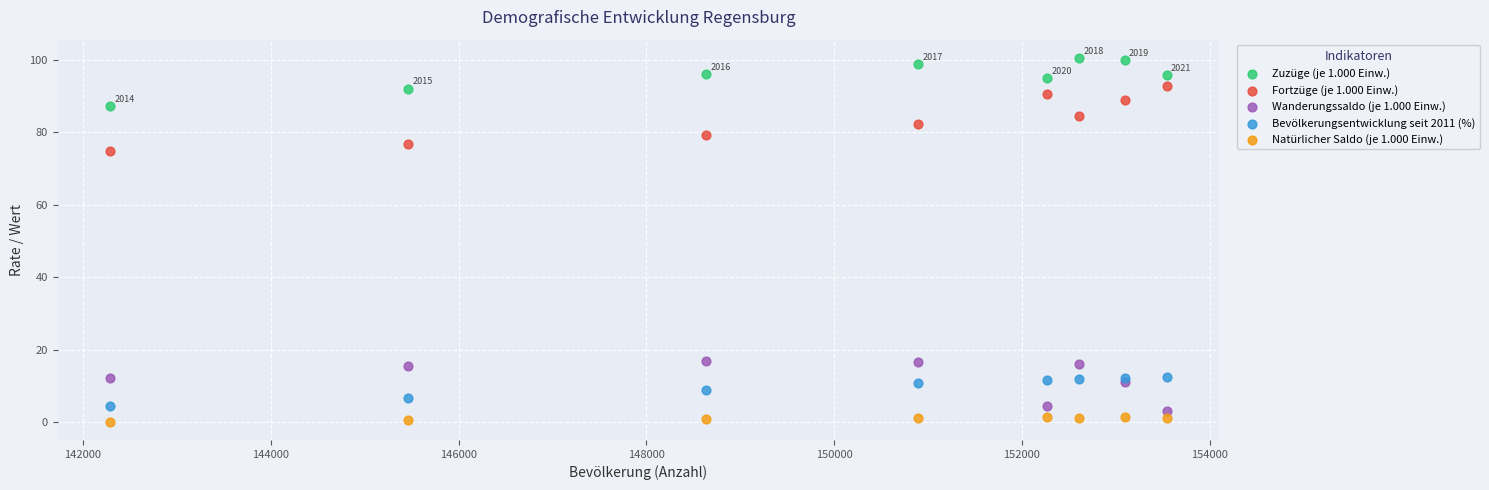

What are all the series names shown in the legend?

Zuzüge (je 1.000 Einw.), Fortzüge (je 1.000 Einw.), Wanderungssaldo (je 1.000 Einw.), Bevölkerungsentwicklung seit 2011 (%), Natürlicher Saldo (je 1.000 Einw.)